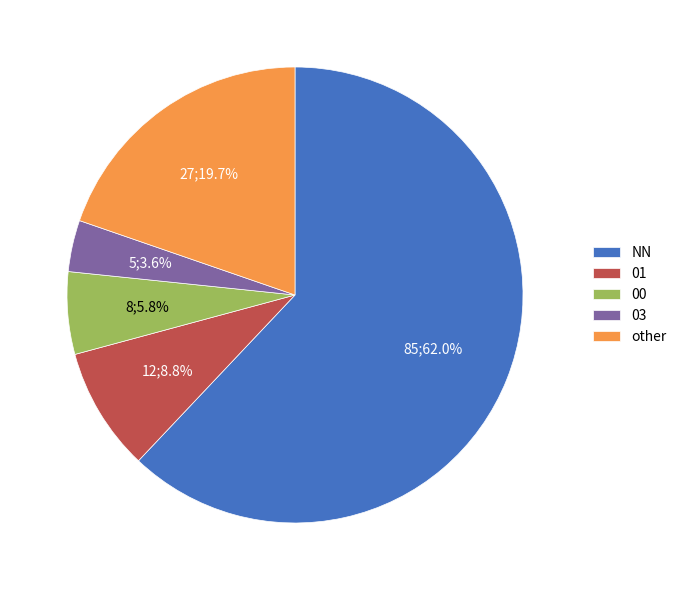

True or false: 01 accounts for 9% of the total.

True